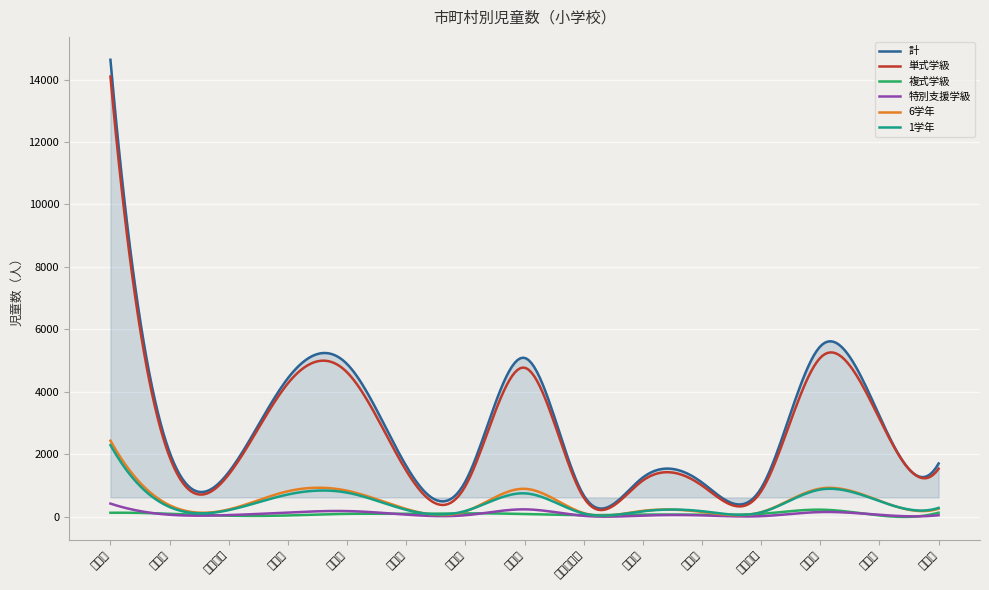

What is the value of the 単式学級 point at the 10th from the left?

1155